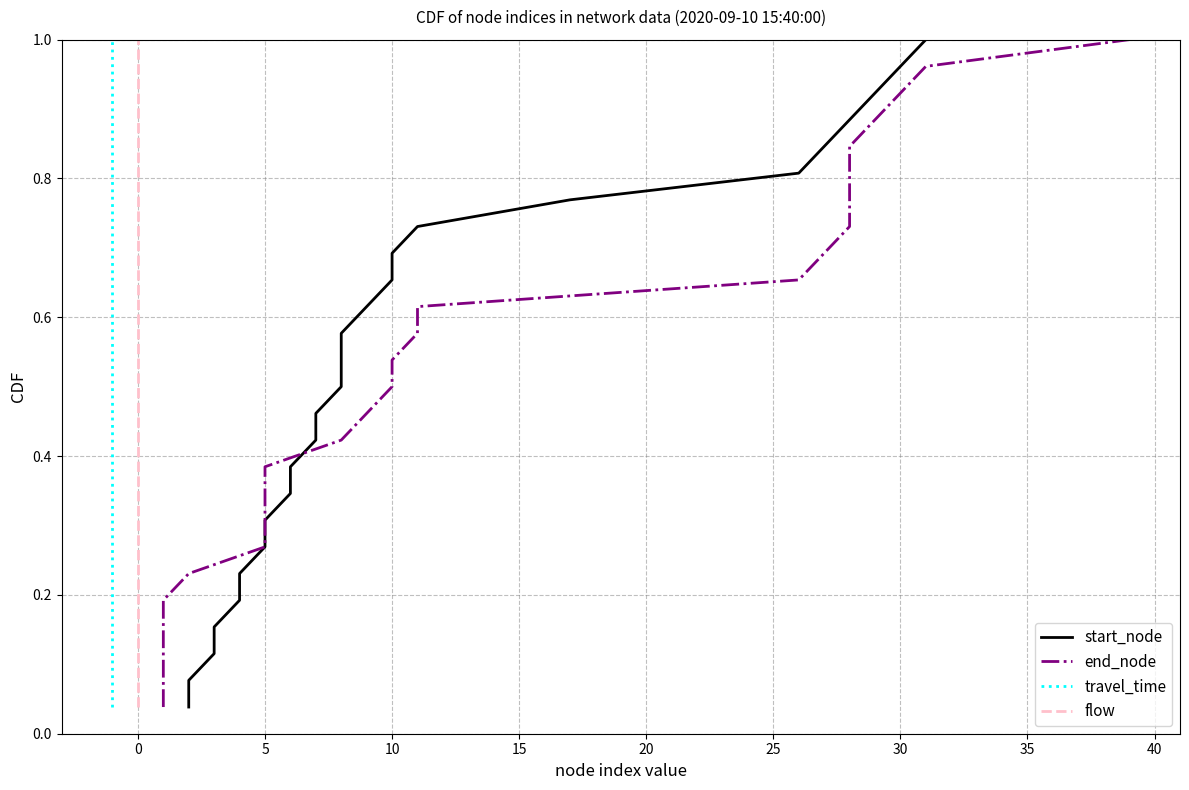

How many lines are shown in the chart?

4